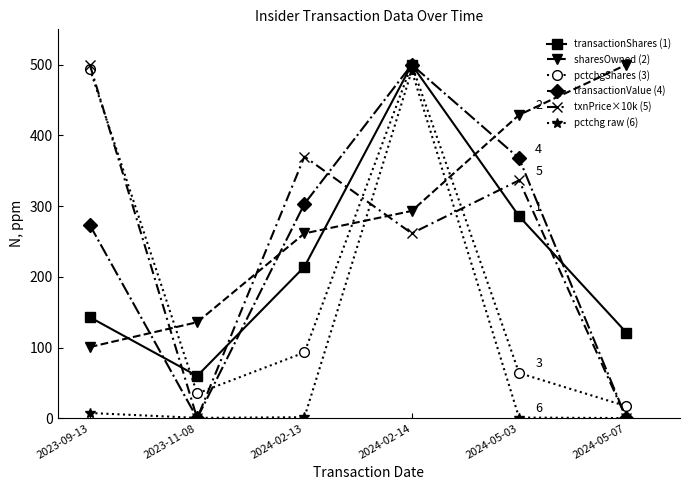

True or false: pctchgShares (3) has a value of 43.3 at 2024-05-03.

False